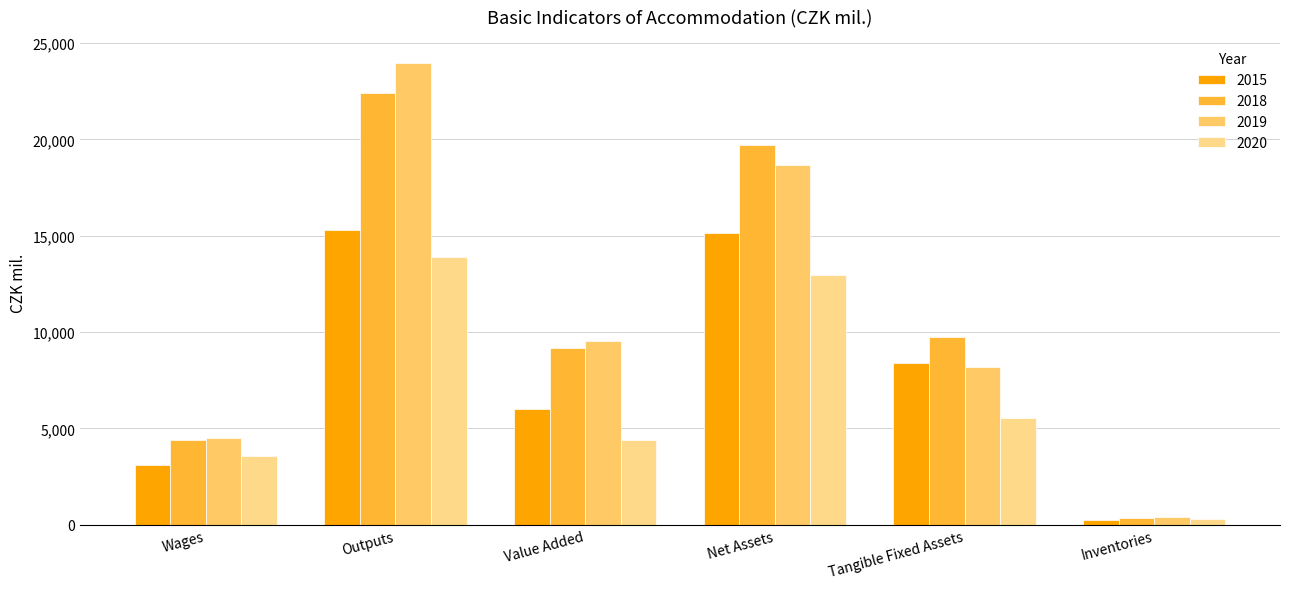

At Value Added, list the series in order from largest to smallest.

2019, 2018, 2015, 2020